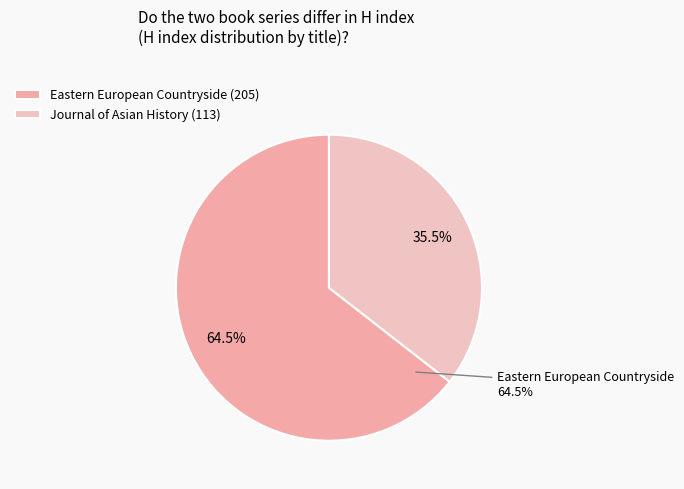

The Eastern European Countryside (205) slice represents 64% of the pie. True or false?

True